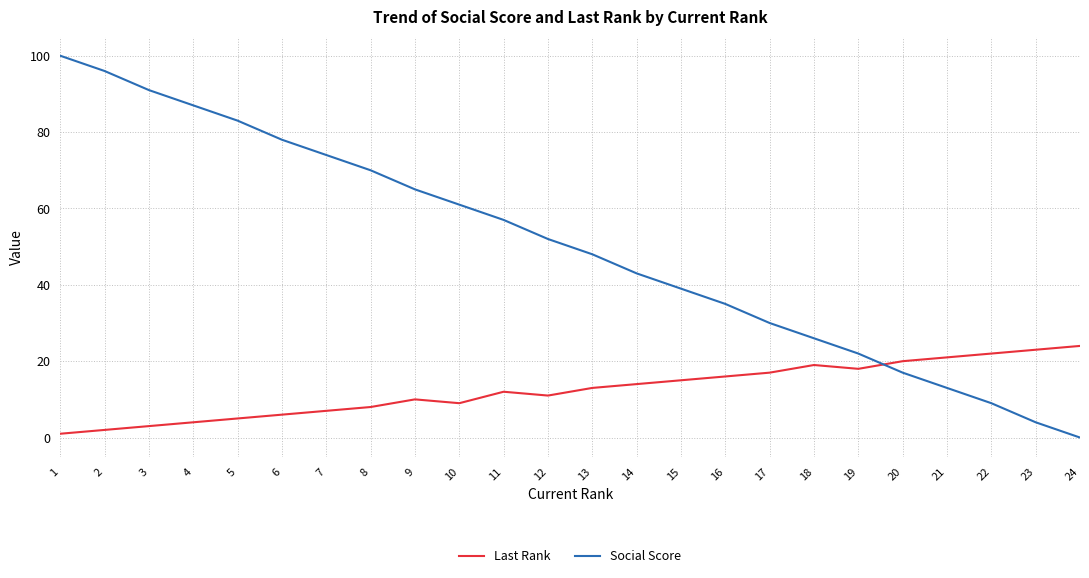

At which category does the chart reach its peak across all series?

1